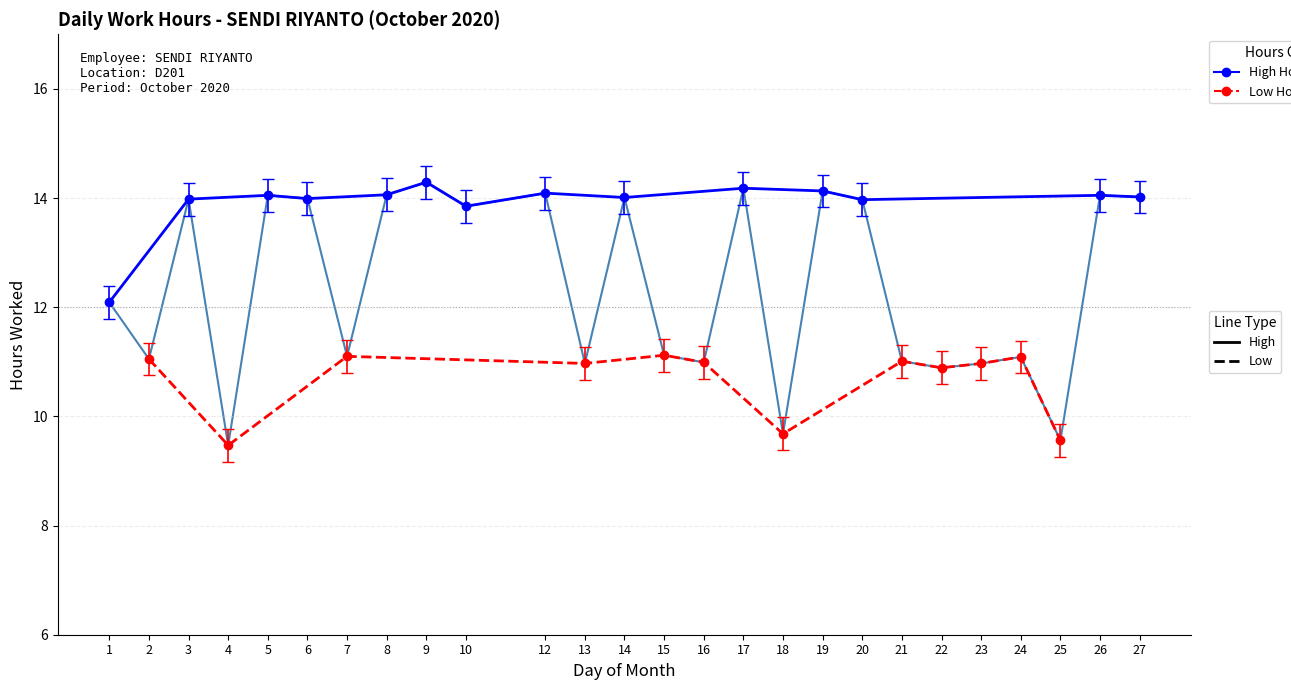

What is the value of the 11th point from the left?

14.1